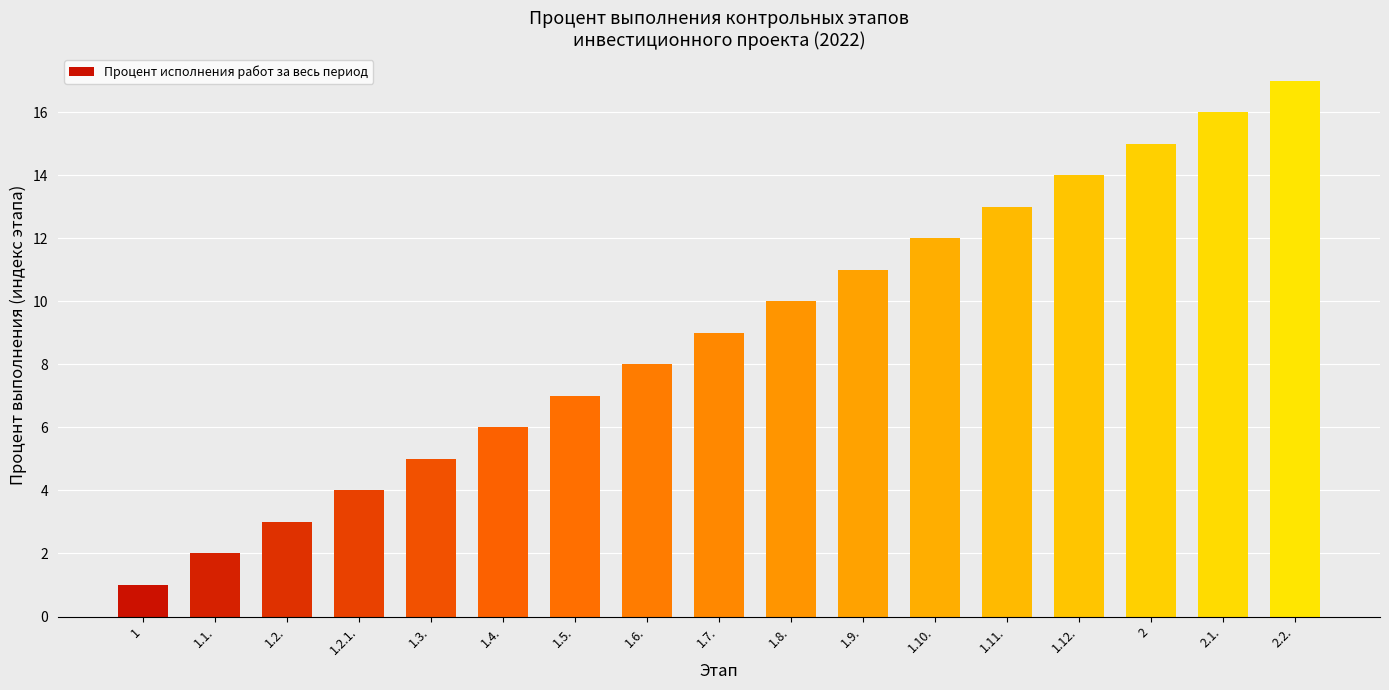

What is the label of the 14th bar from the right?

1.2.1.